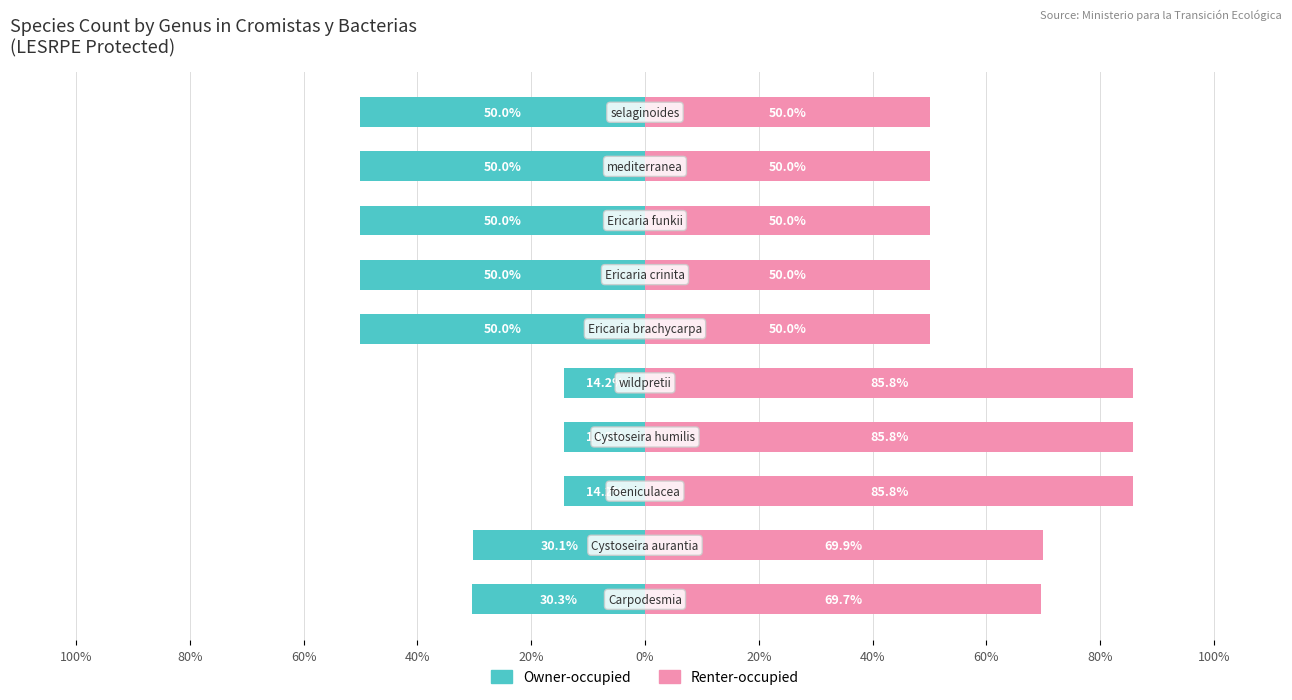

How many values in the Owner-occupied series are below -30?

7